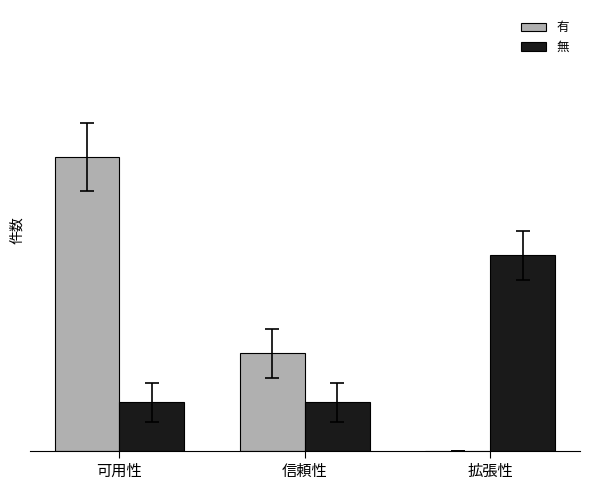

What are all the series names shown in the legend?

有, 無